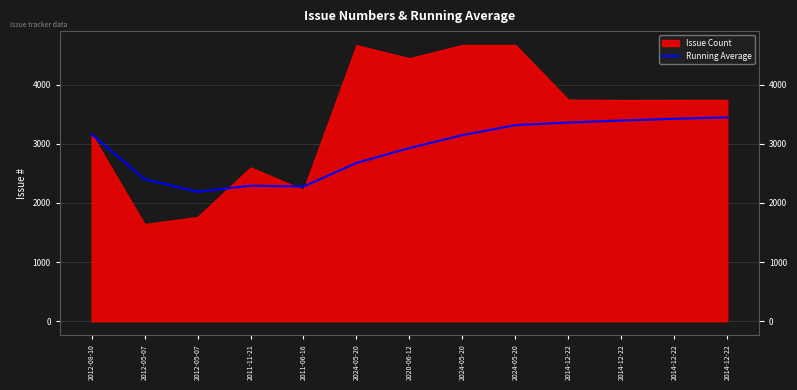

What is the approximate value at 2014-12-22?

3423.0